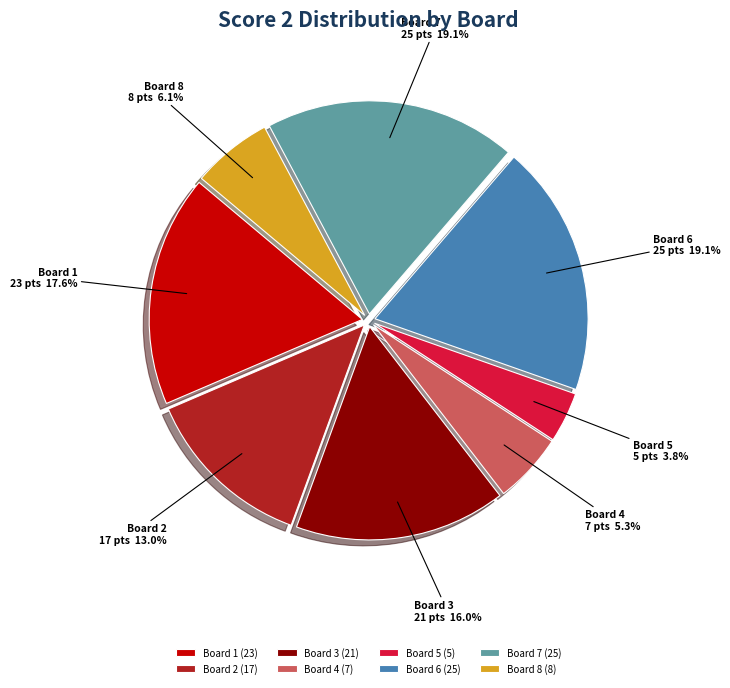

Between Board 1 and Board 2, which is larger?

Board 1